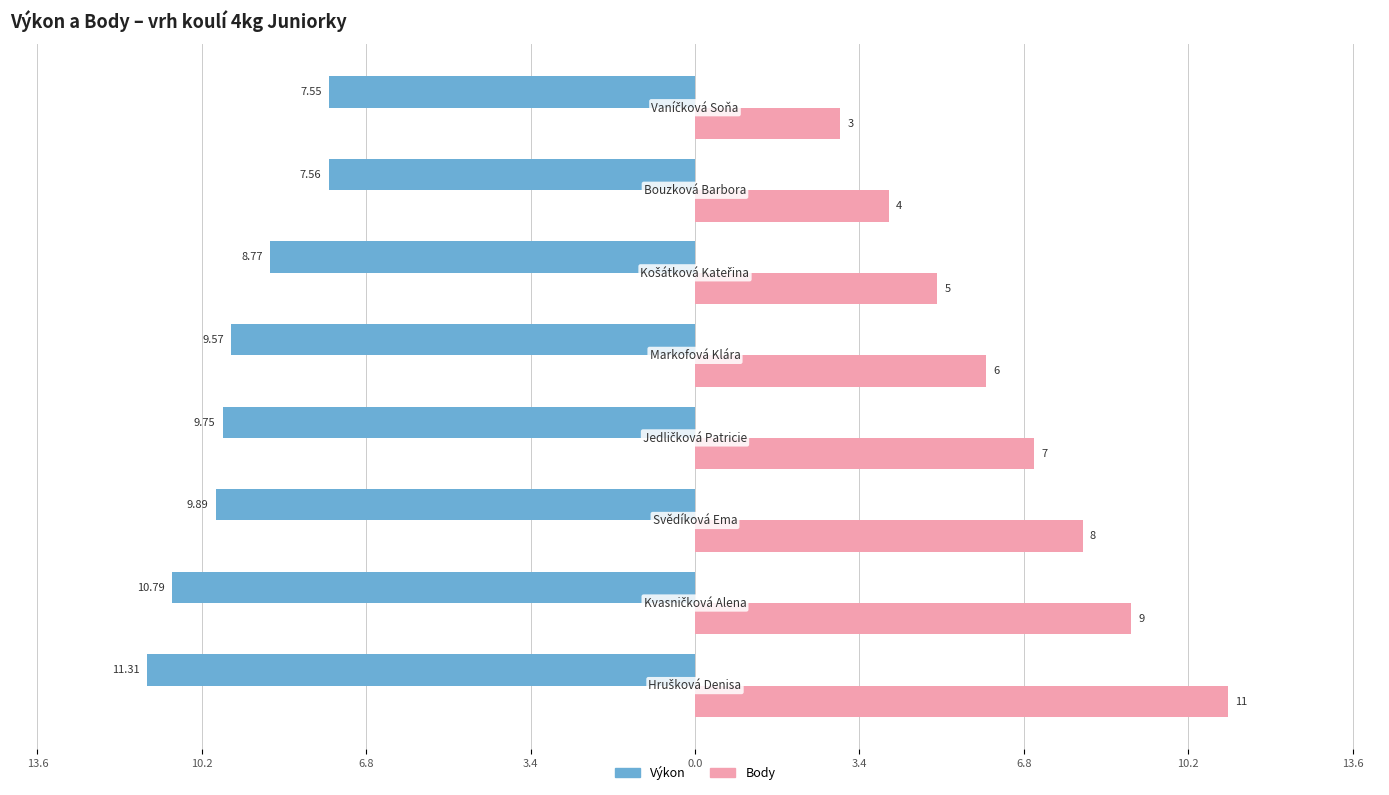

What are all the series names shown in the legend?

Výkon, Body